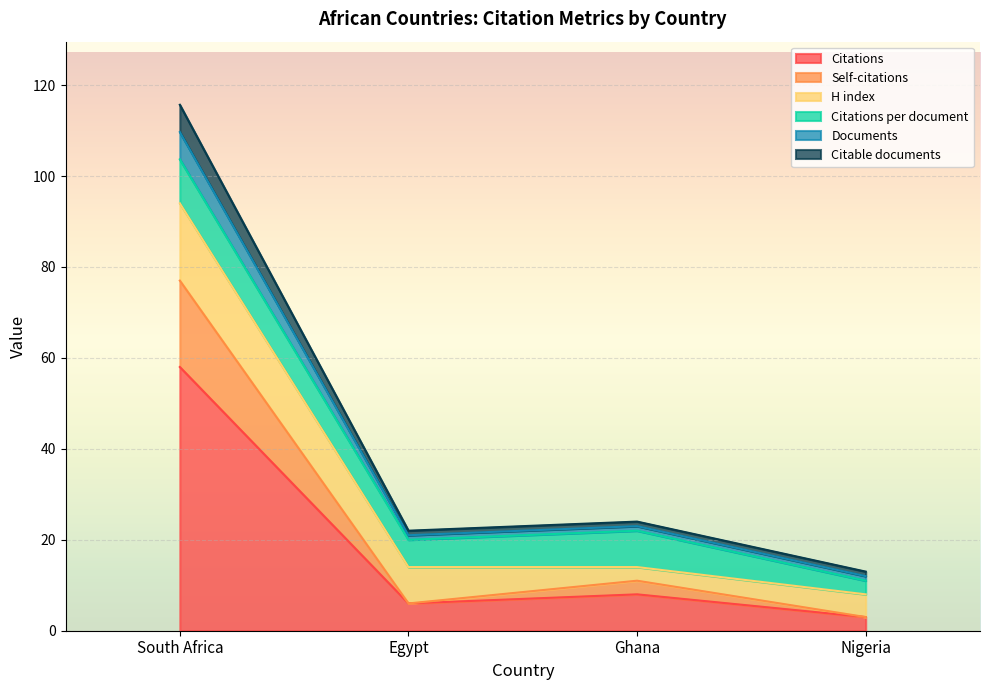

In Citable documents, how many points are lower than both neighbors (excluding endpoints)?

1